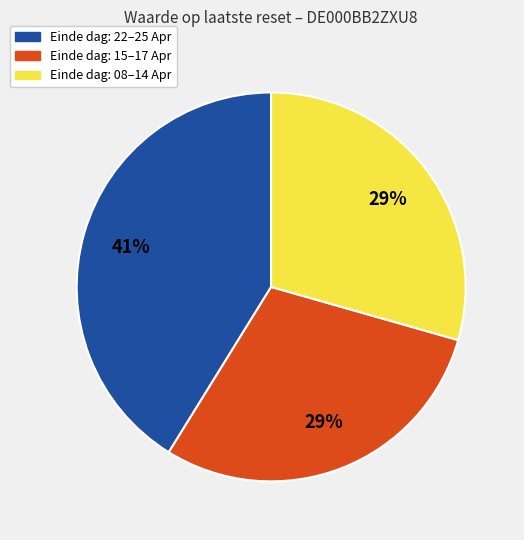

Is there a majority slice in this chart?

No